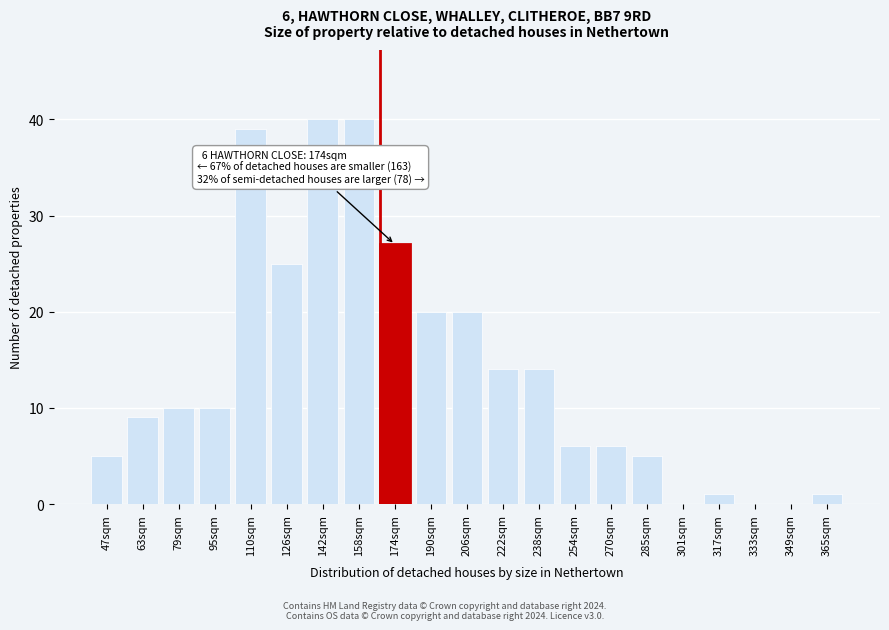

Reading left to right, list all the values displayed in this chart.

47sqm=5	63sqm=9	79sqm=10	95sqm=10	110sqm=39	126sqm=25	142sqm=40	158sqm=40	174sqm=27	190sqm=20	206sqm=20	222sqm=14	238sqm=14	254sqm=6	270sqm=6	285sqm=5	301sqm=0	317sqm=1	333sqm=0	349sqm=0	365sqm=1